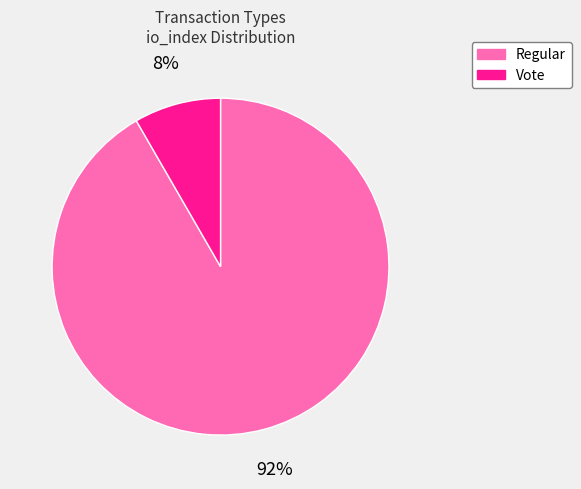

To the nearest percent, what portion does Vote represent?

8%